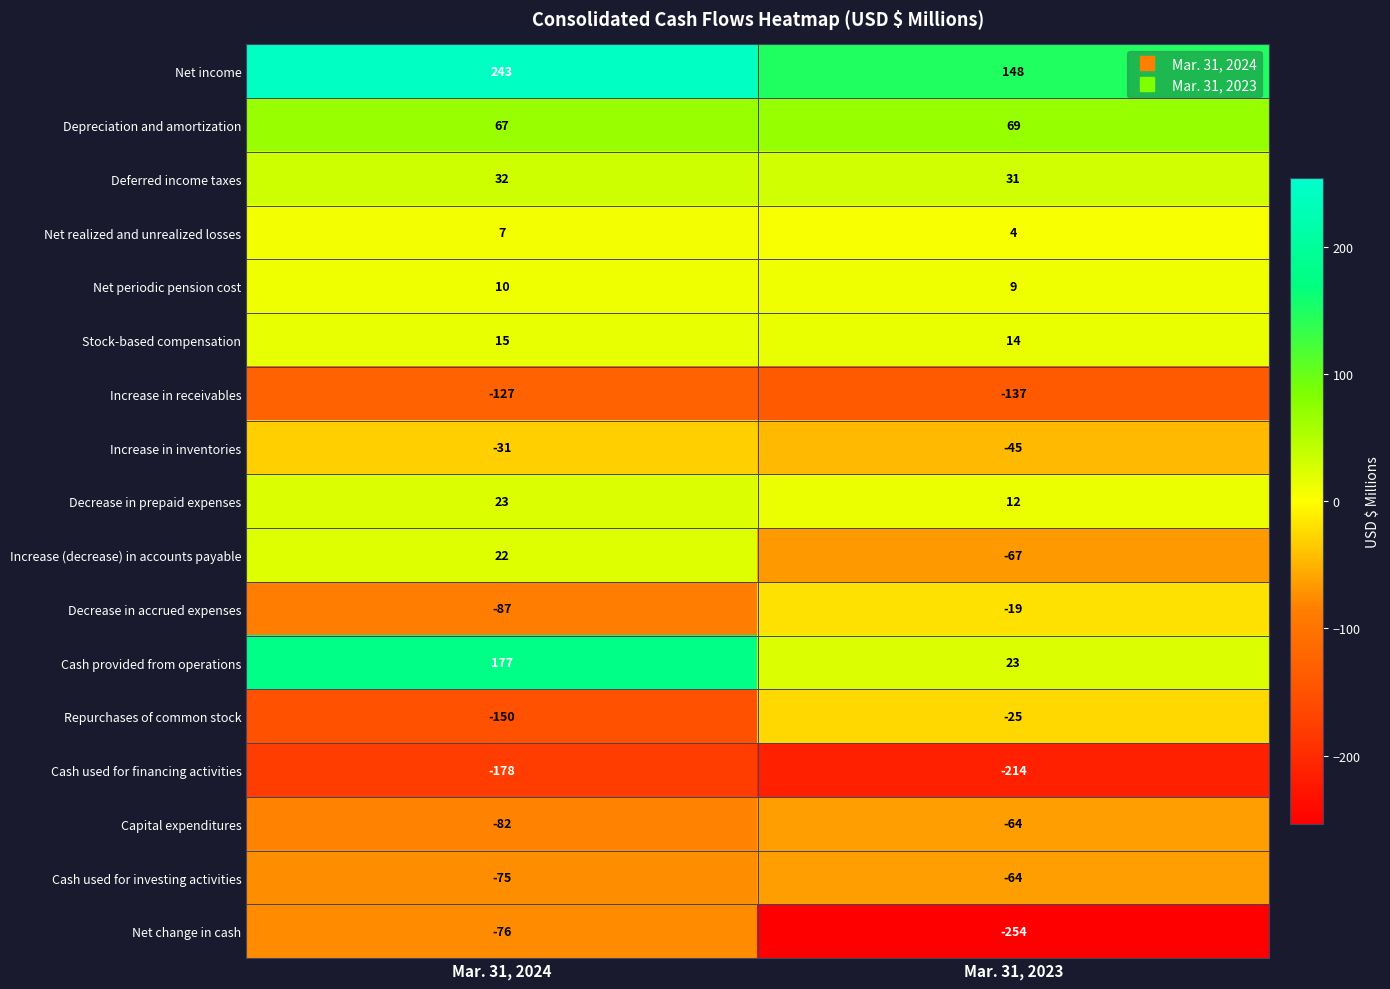

Rank the categories by Net income value from highest to lowest.

Mar. 31, 2024, Mar. 31, 2023